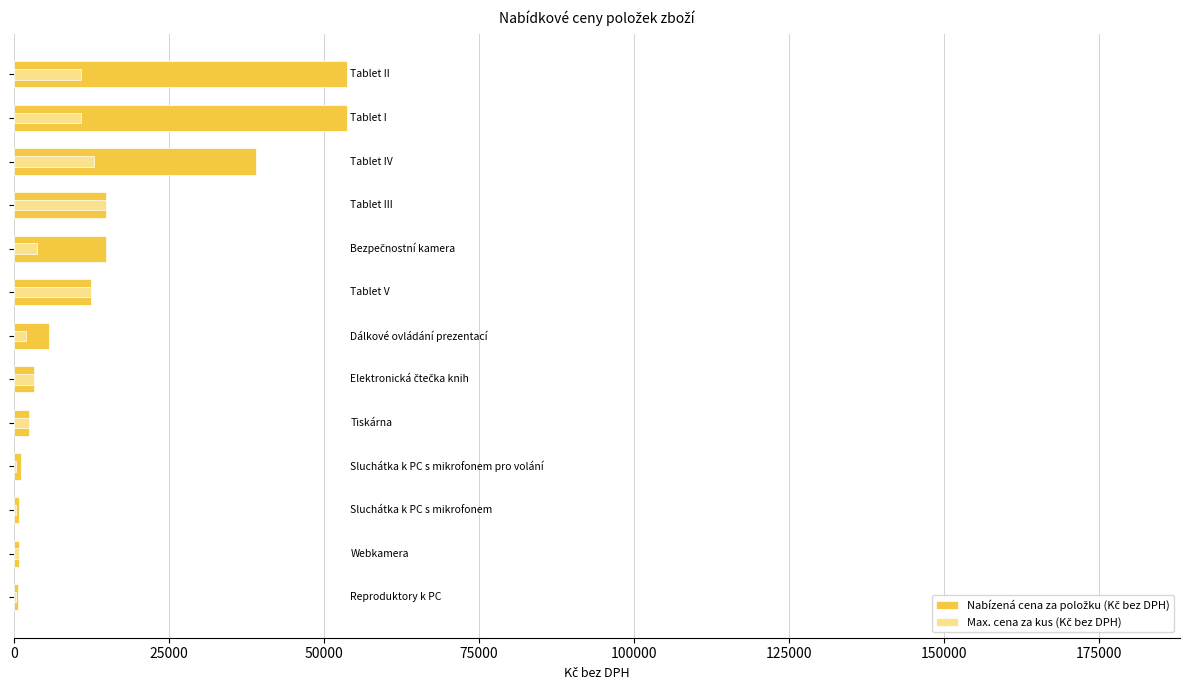

How many series are shown in this chart?

2